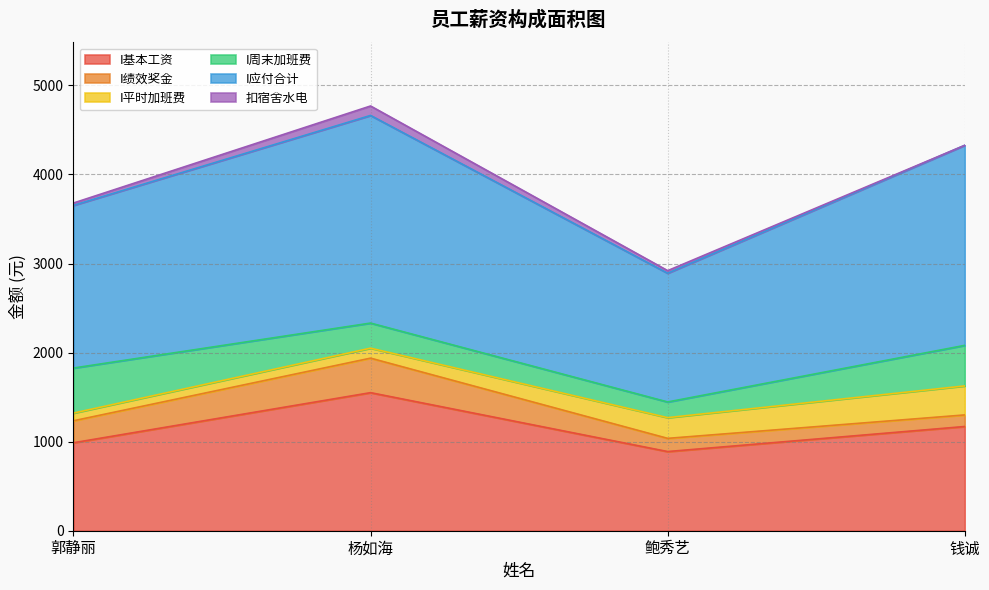

What is the difference between the highest and lowest values at 鲍秀艺?

1416.6